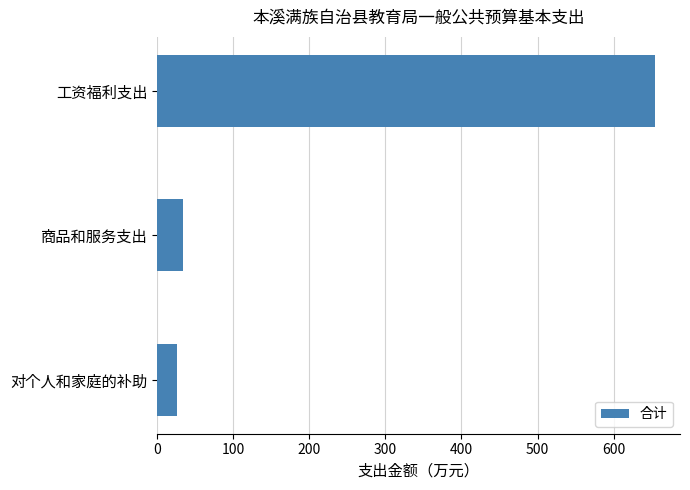

List the labels in order of value, smallest first.

对个人和家庭的补助, 商品和服务支出, 工资福利支出